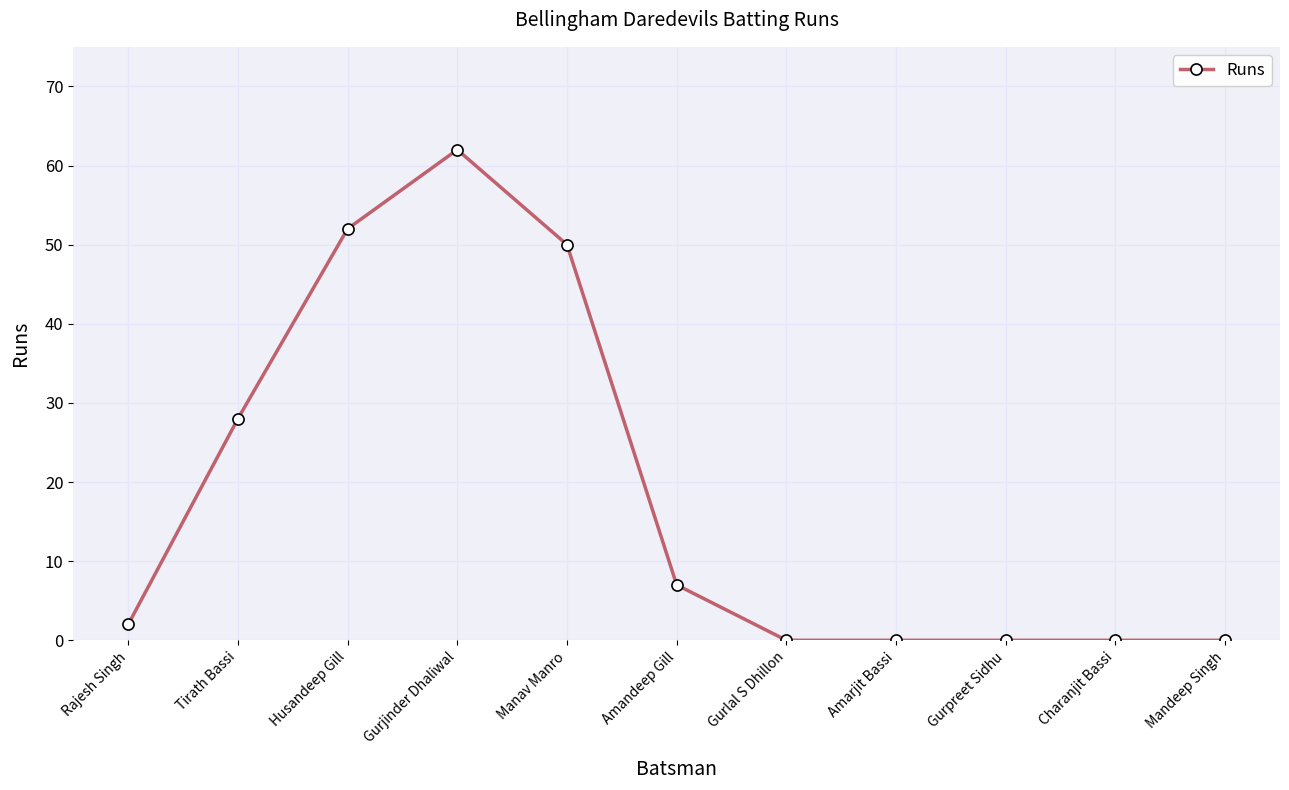

True or false: the data shows 52 at Husandeep Gill.

True